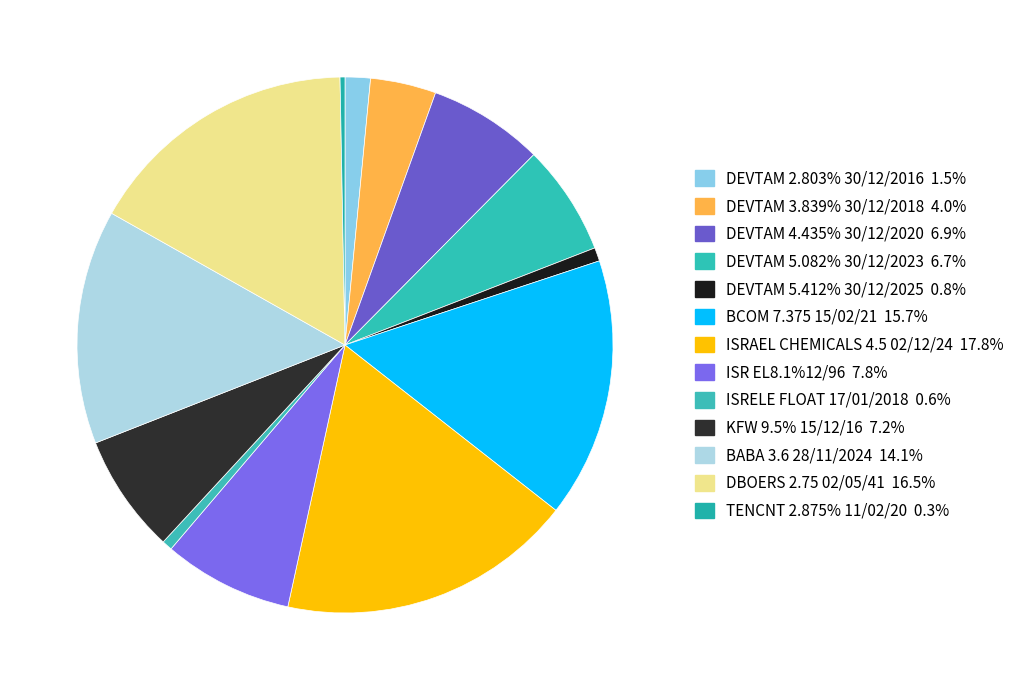

Count the number of slices in the pie.

13